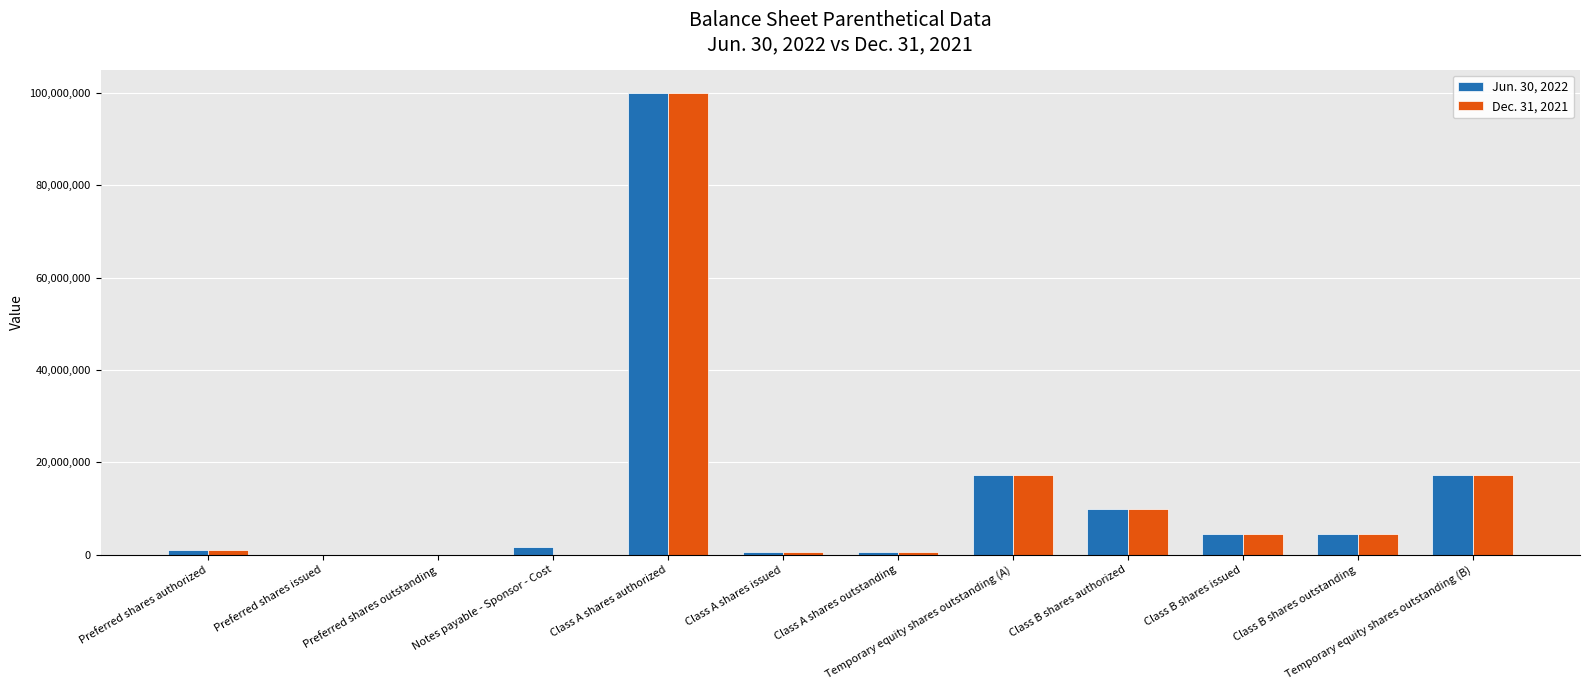

True or false: Jun. 30, 2022 has a value of 10000000 at Class B shares authorized.

True